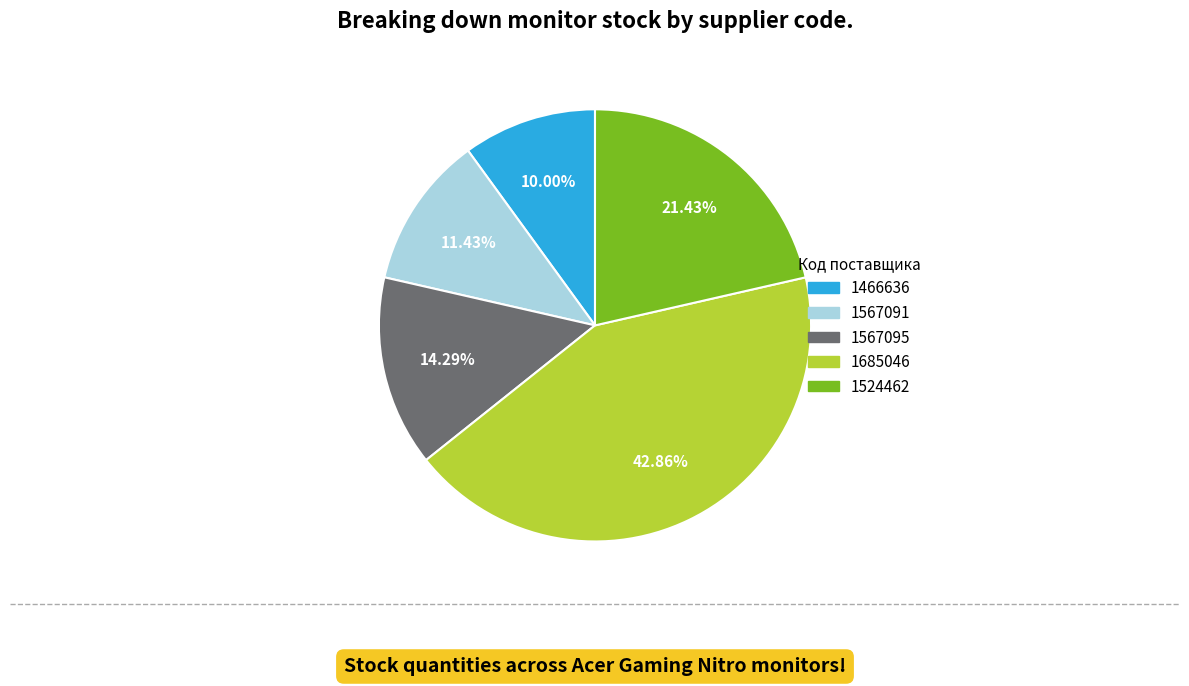

What portion of the pie excludes 1685046?

57.1%